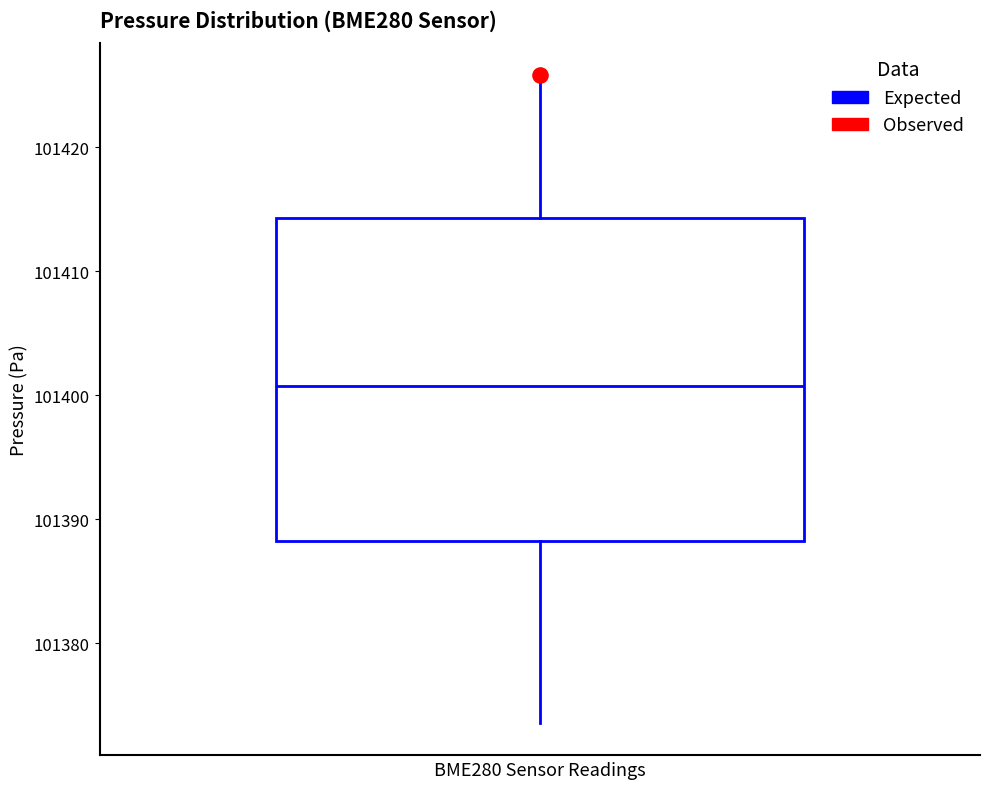

Read this box plot against the y-axis: the position of the median line, the range covered by the box, and the ends of both whiskers. The values are not printed on the chart, so give them approximately, as read against the axis.

median 101401, box 101388 to 101414, whiskers 101374 to 101426